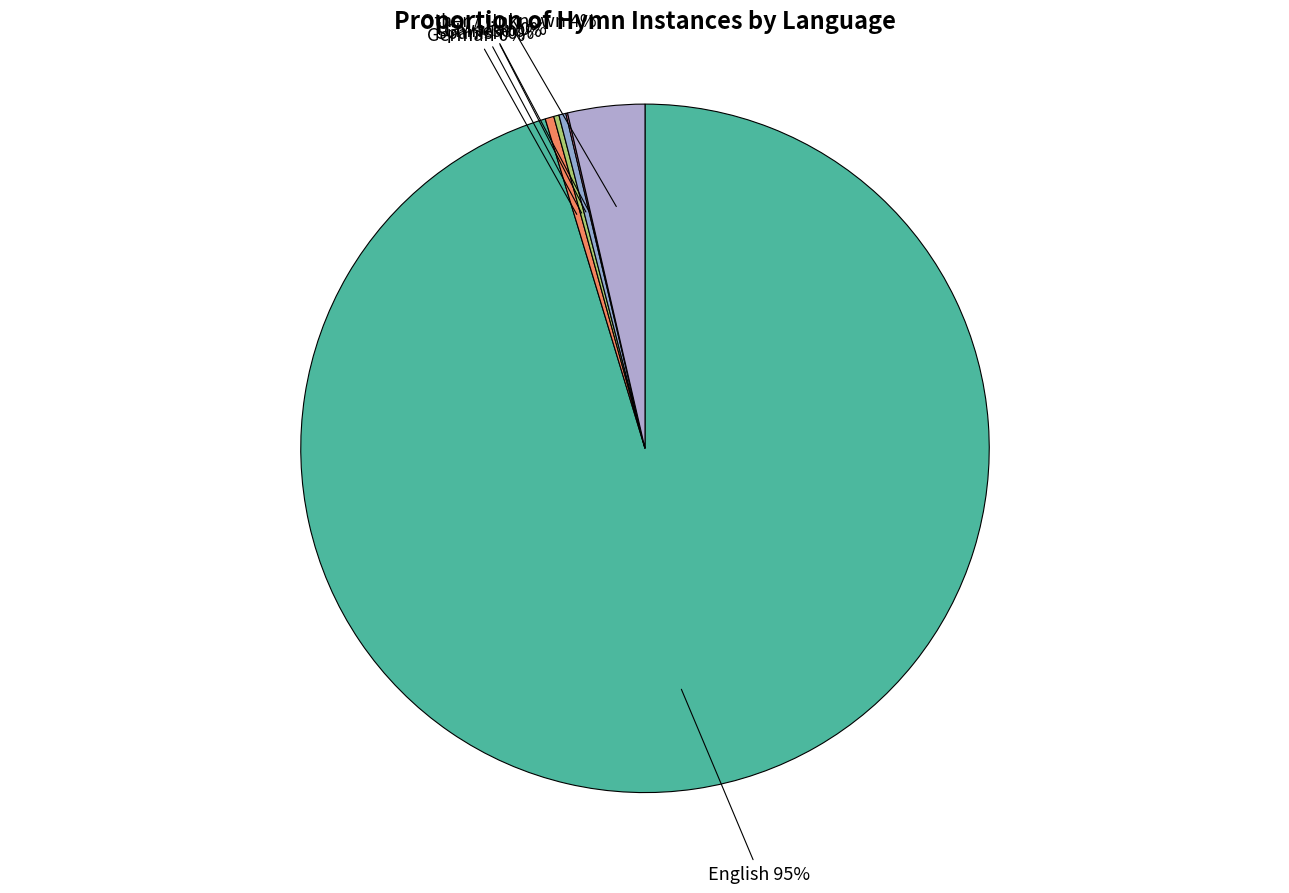

Which slice represents more than half of the pie?

English